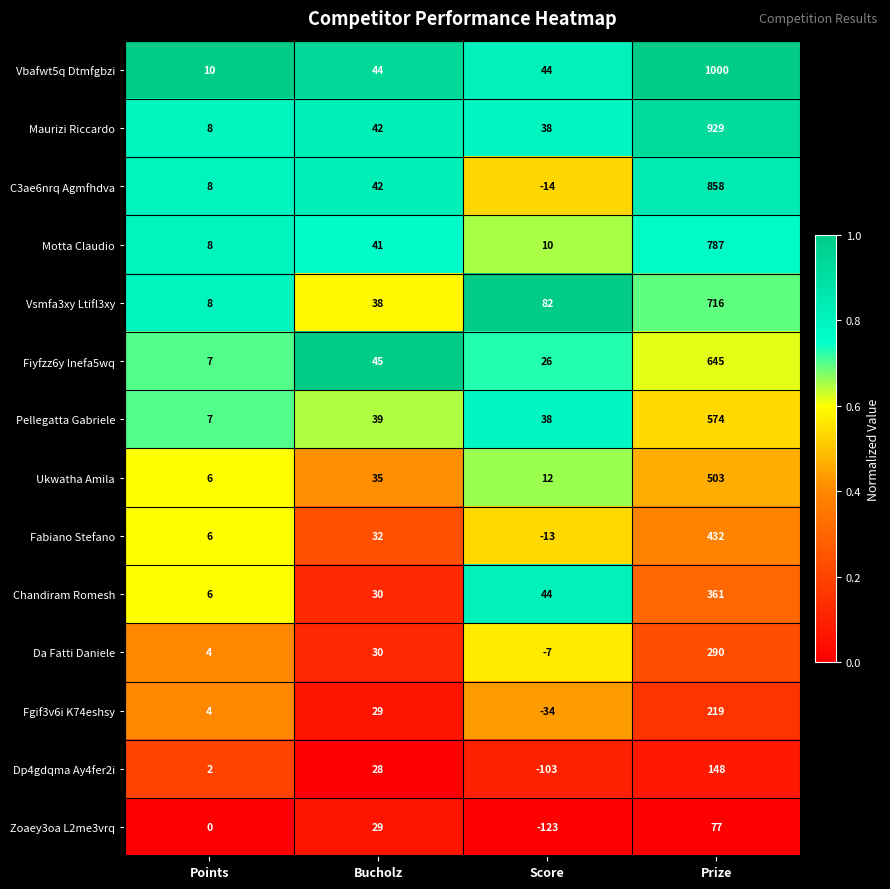

At Prize, list the series in order from smallest to largest.

Zoaey3oa L2me3vrq, Dp4gdqma Ay4fer2i, Fgif3v6i K74eshsy, Da Fatti Daniele, Chandiram Romesh, Fabiano Stefano, Ukwatha Amila, Pellegatta Gabriele, Fiyfzz6y Inefa5wq, Vsmfa3xy Ltifl3xy, Motta Claudio, C3ae6nrq Agmfhdva, Maurizi Riccardo, Vbafwt5q Dtmfgbzi